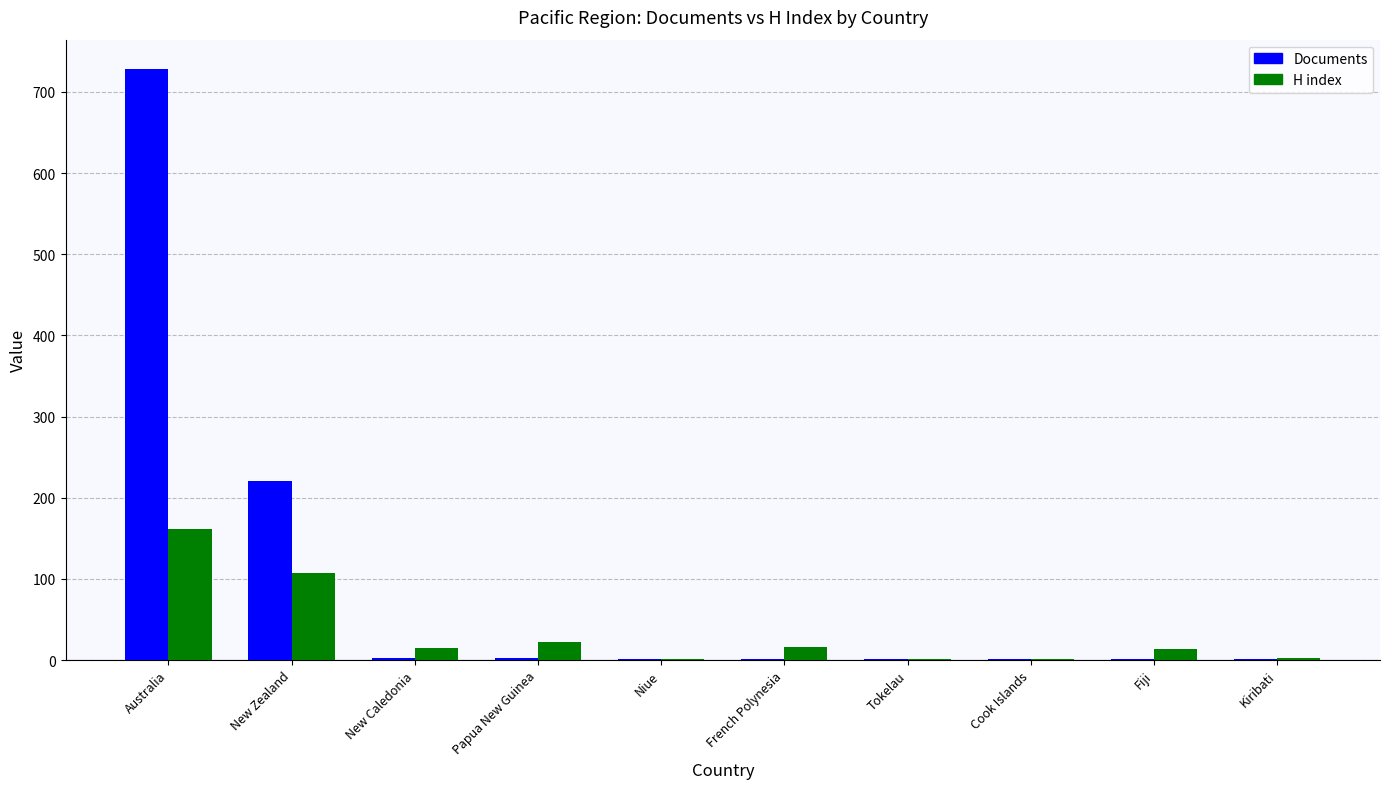

What is the maximum value for H index?

162